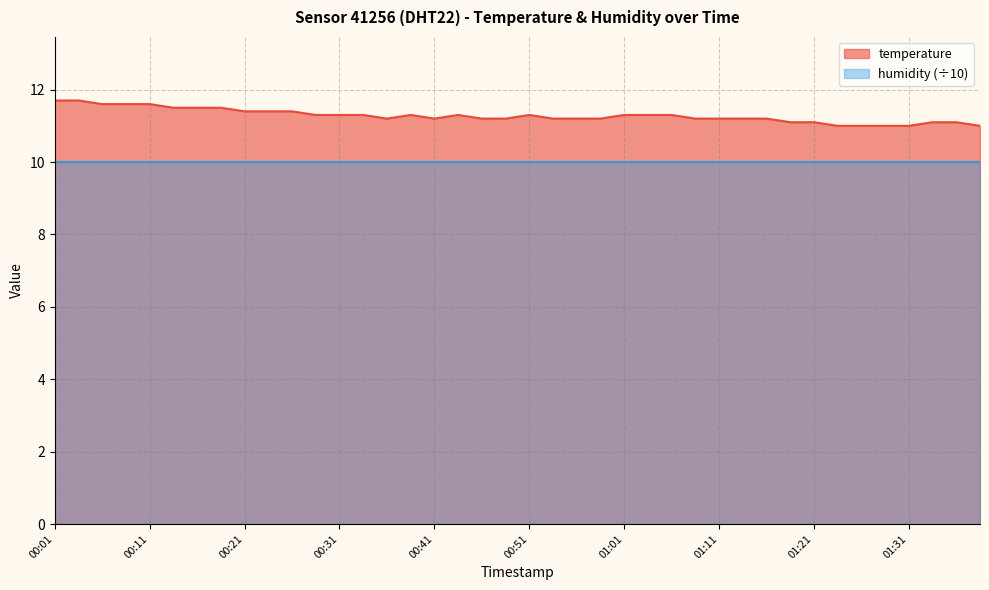

What is the maximum value shown in the chart?

11.7